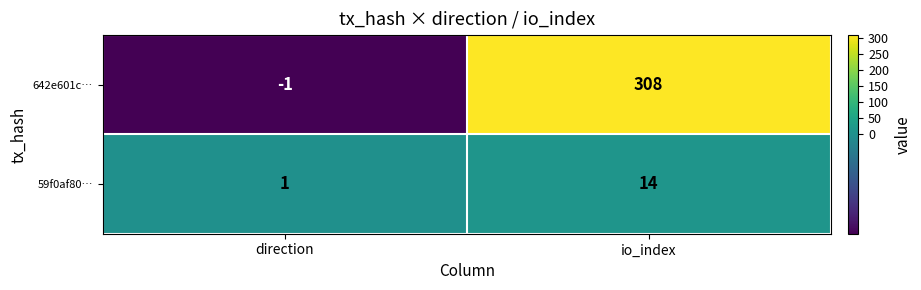

What is the difference between the maximum and minimum values in the 642e601c… series?

309